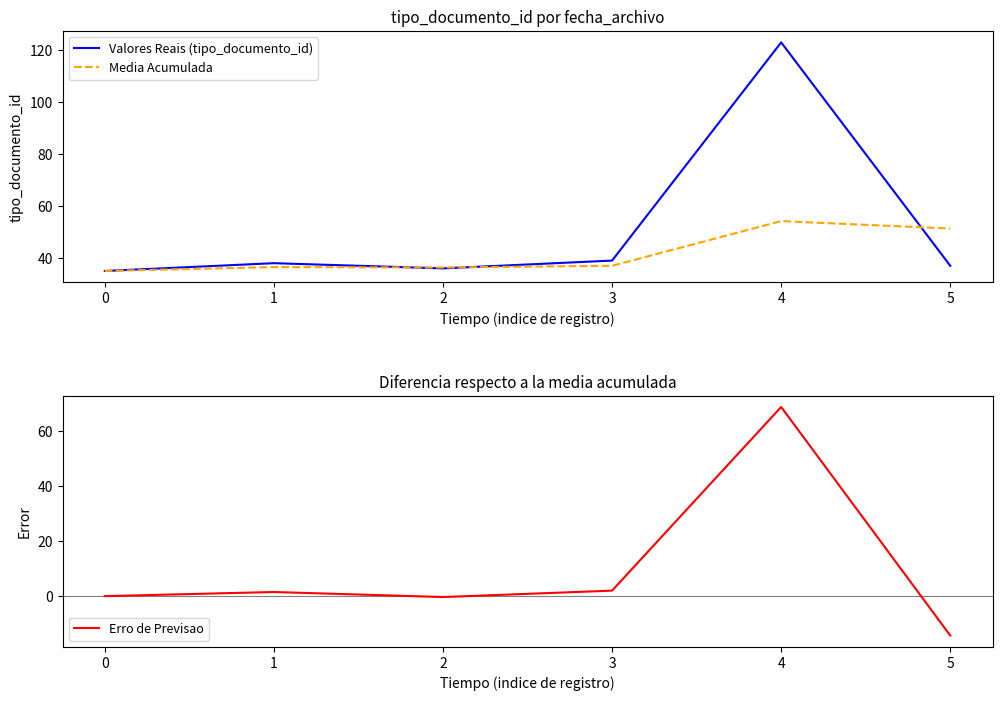

How many values in the Valores Reais (tipo_documento_id) series are below 38?

3